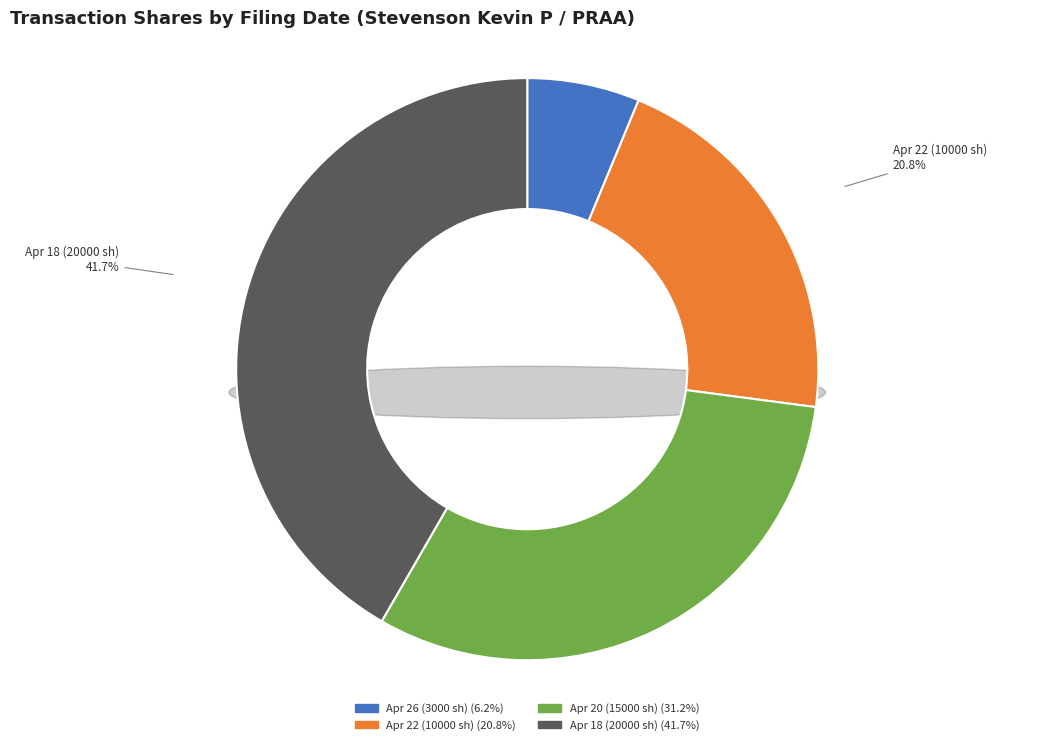

Is wf-form4_165100787597986.xml the majority of the pie?

No